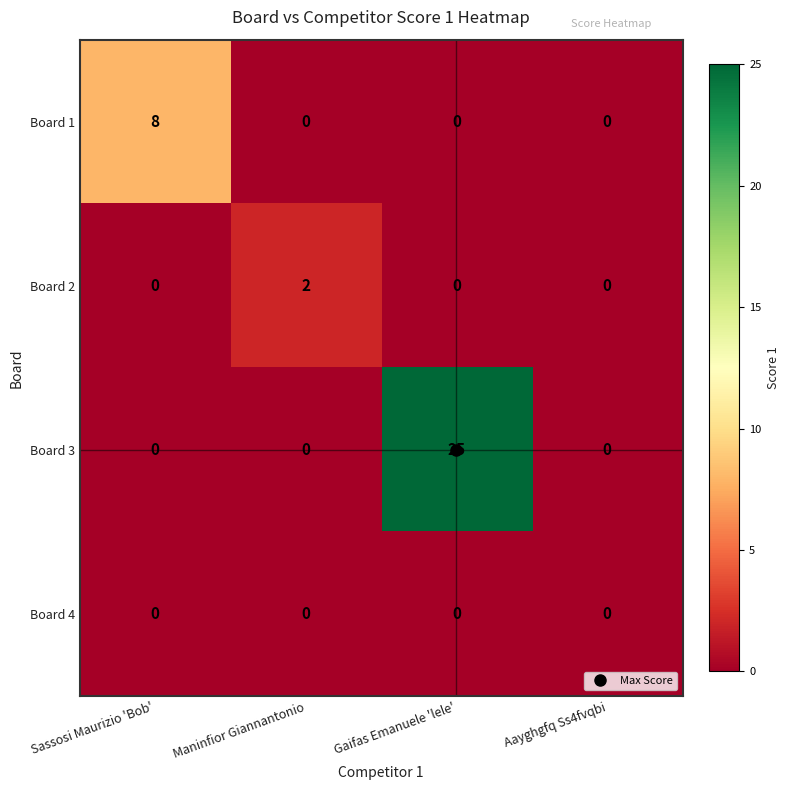

What is the difference between the highest and lowest values at Sassosi Maurizio 'Bob'?

8